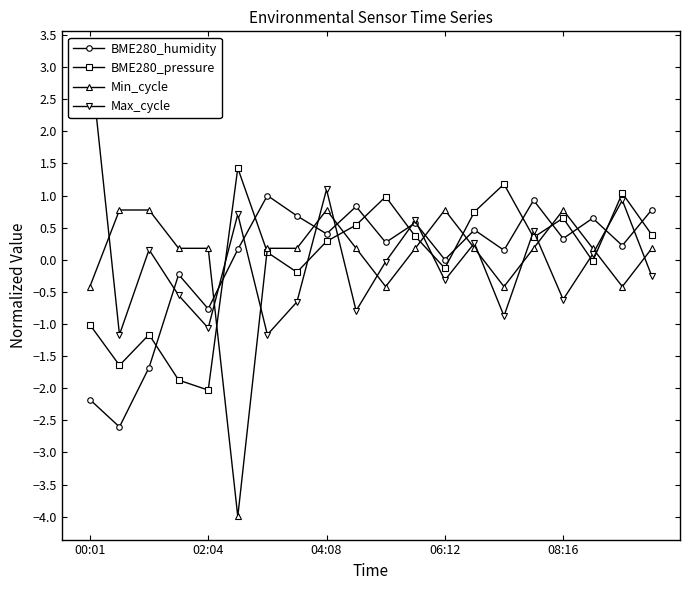

At which label does Min_cycle reach its minimum?

5